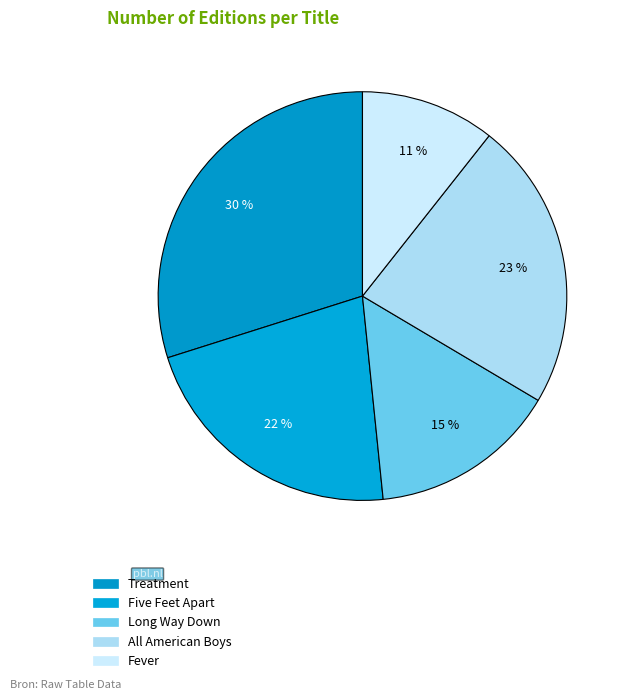

What is the total percentage of Five Feet Apart and Treatment?

51.6%